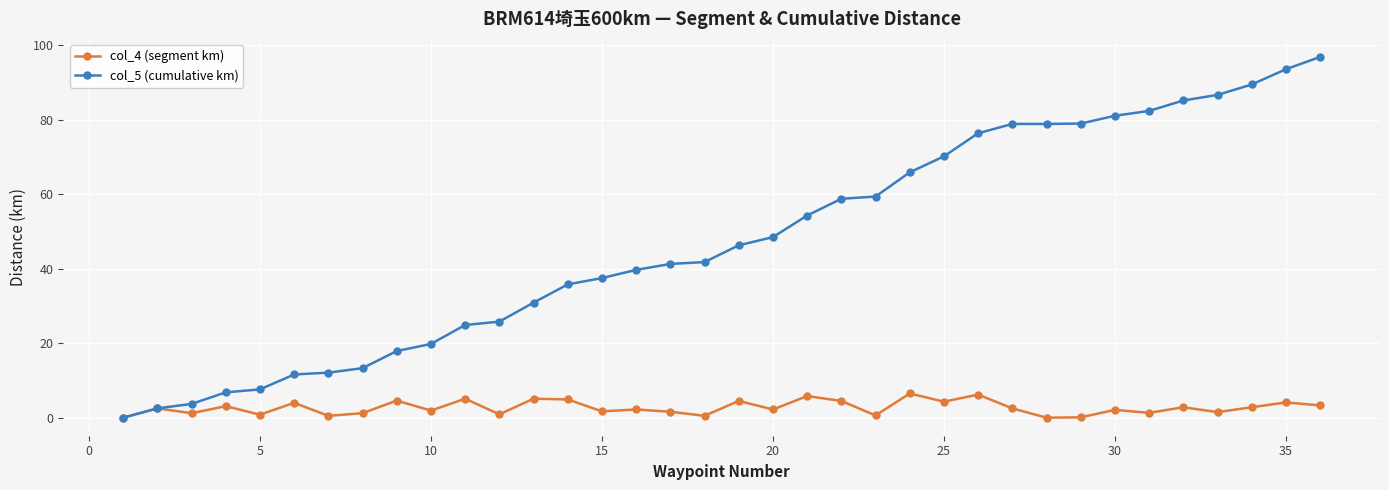

Which series has the largest total across all categories?

col_5 (cumulative km)